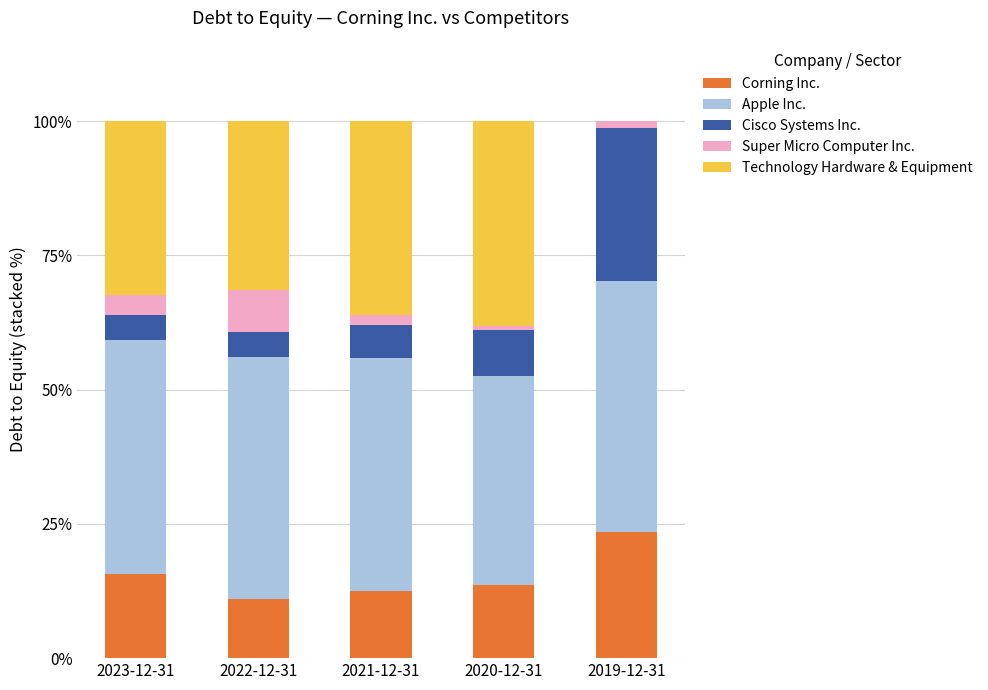

Reading left to right, list the values for the Corning Inc. series.

2023-12-31=15.7	2022-12-31=11.0	2021-12-31=12.4	2020-12-31=13.5	2019-12-31=23.5